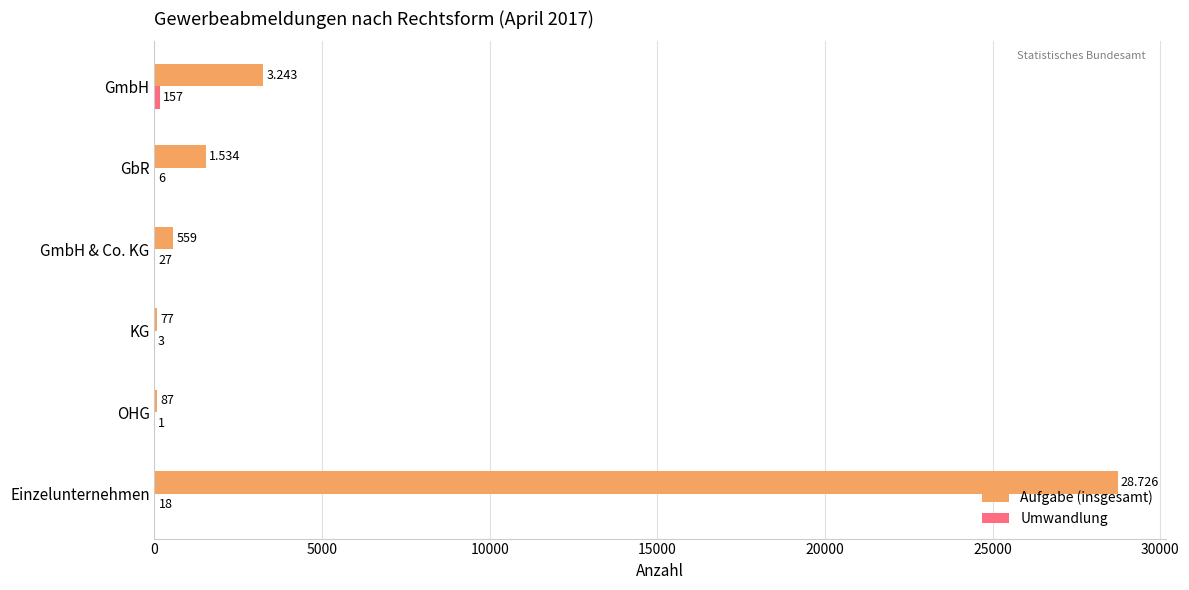

Which series has the largest total across all categories?

Aufgabe (insgesamt)